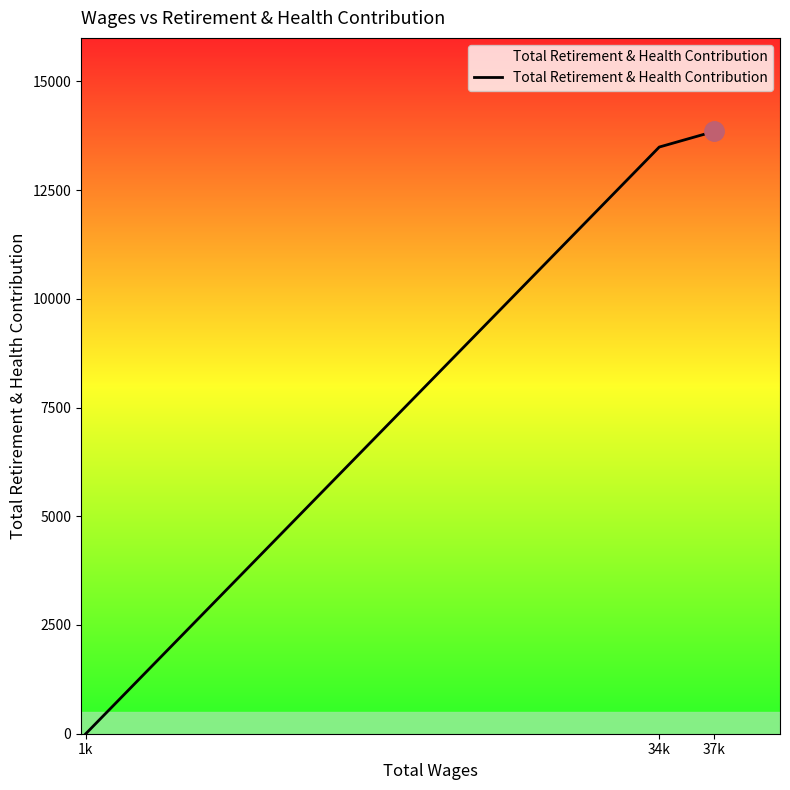

Where is the data nearest to the value 6924?

34k